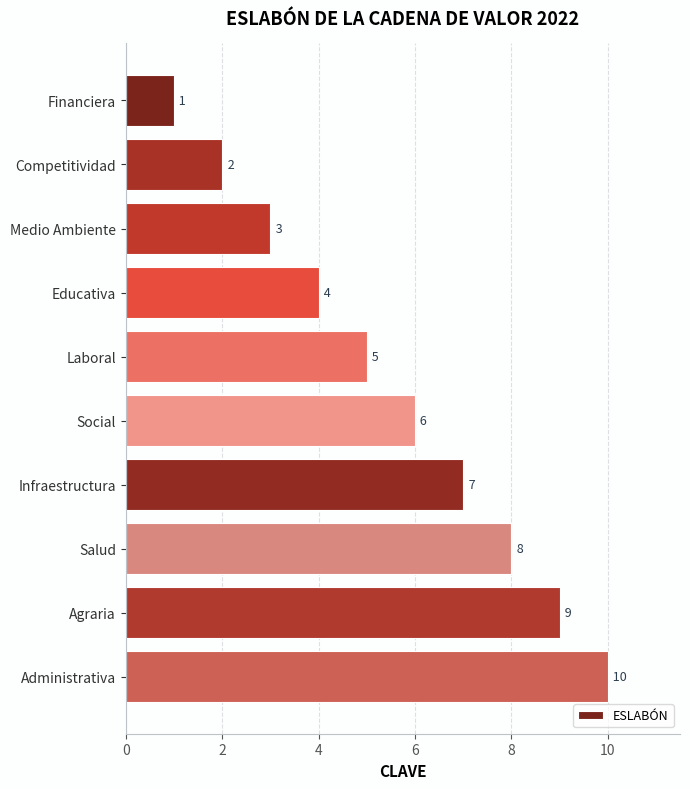

Which has a higher value, Educativa or Agraria?

Agraria